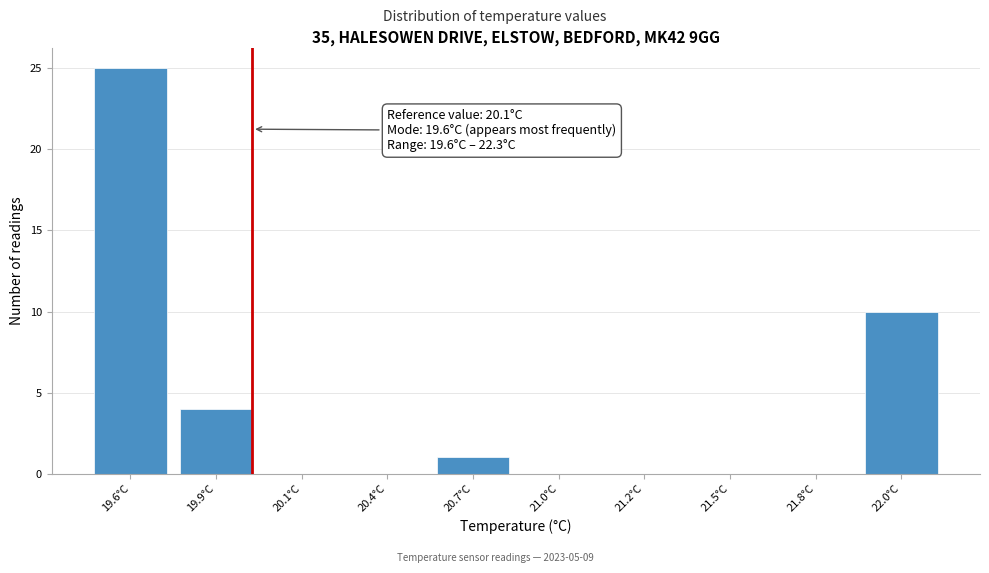

Reading right to left, transcribe all the data shown in this chart.

22.0°C=10	21.8°C=0	21.5°C=0	21.2°C=0	21.0°C=0	20.7°C=1	20.4°C=0	20.1°C=0	19.9°C=4	19.6°C=25